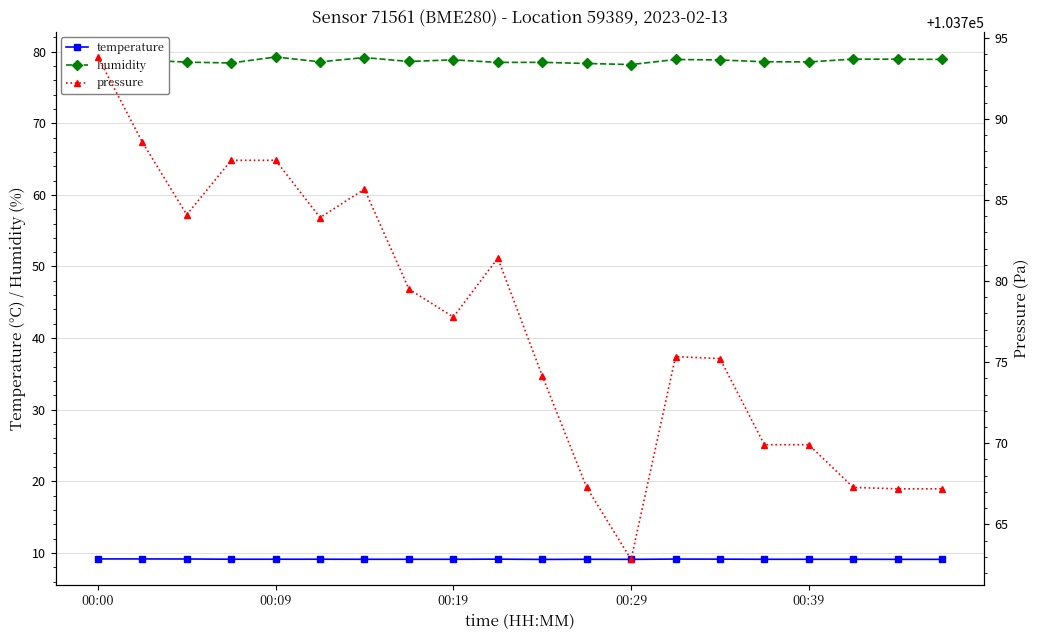

Which series has the widest spread of values?

pressure